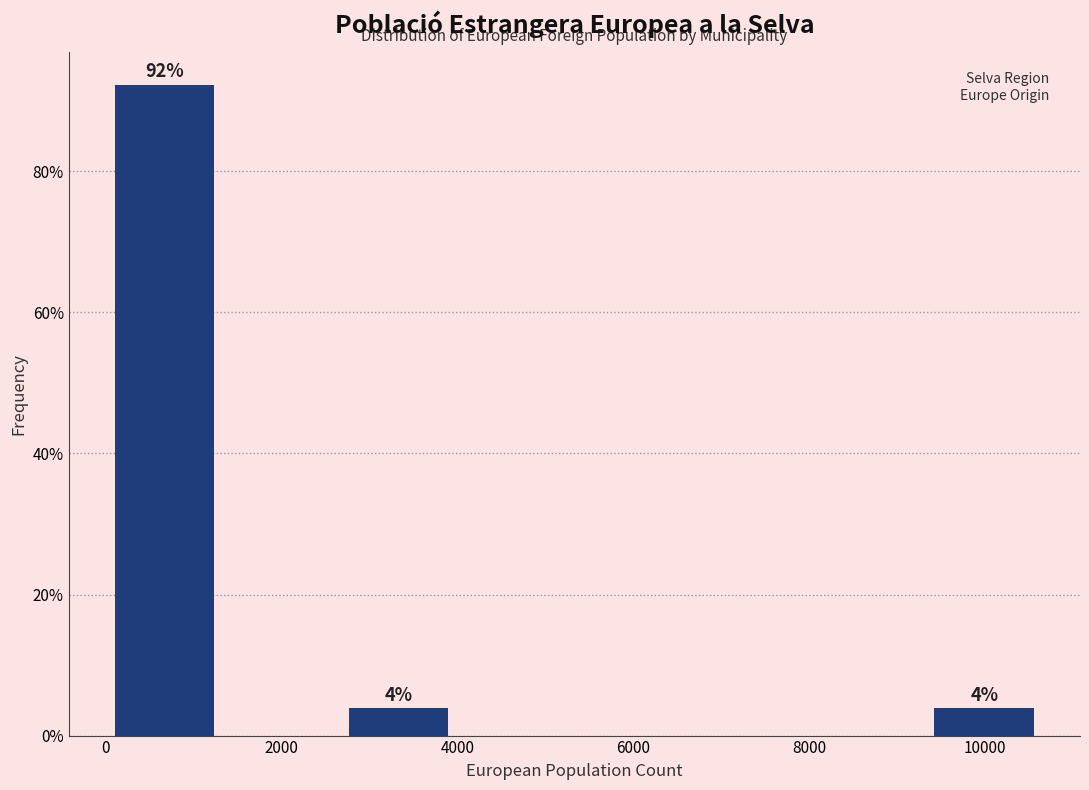

Which range on the x-axis has the tallest bar?

0 to 1400